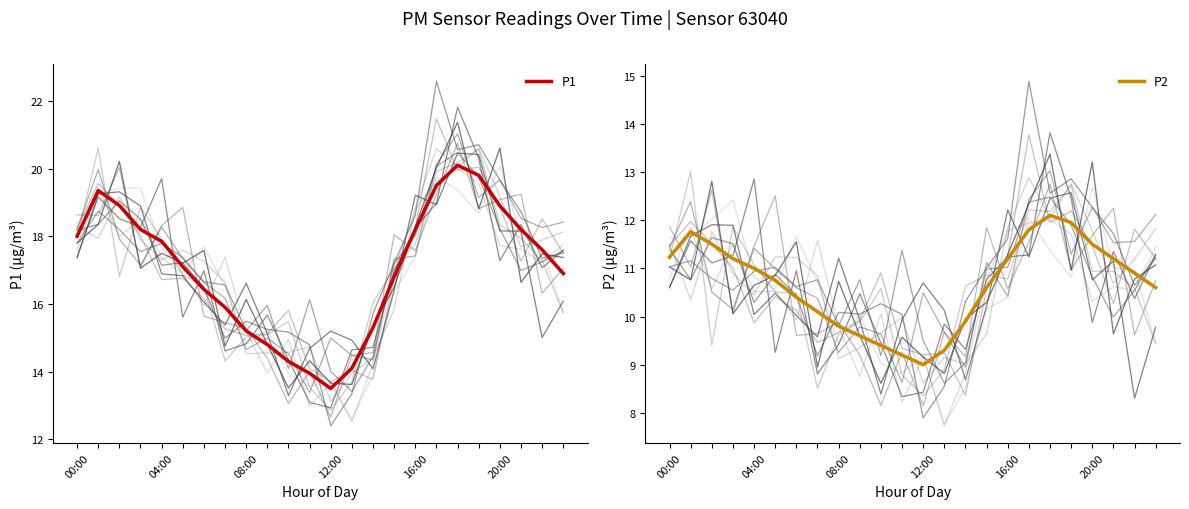

Which series has the largest range (max minus min)?

P1